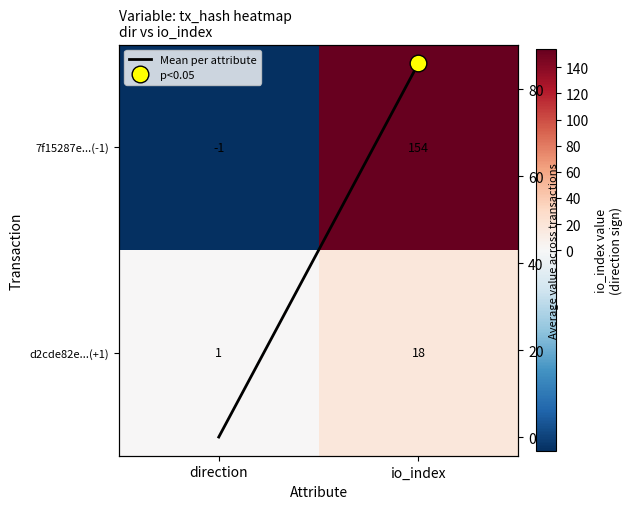

Where is Mean per attribute nearest to the value 43?

direction